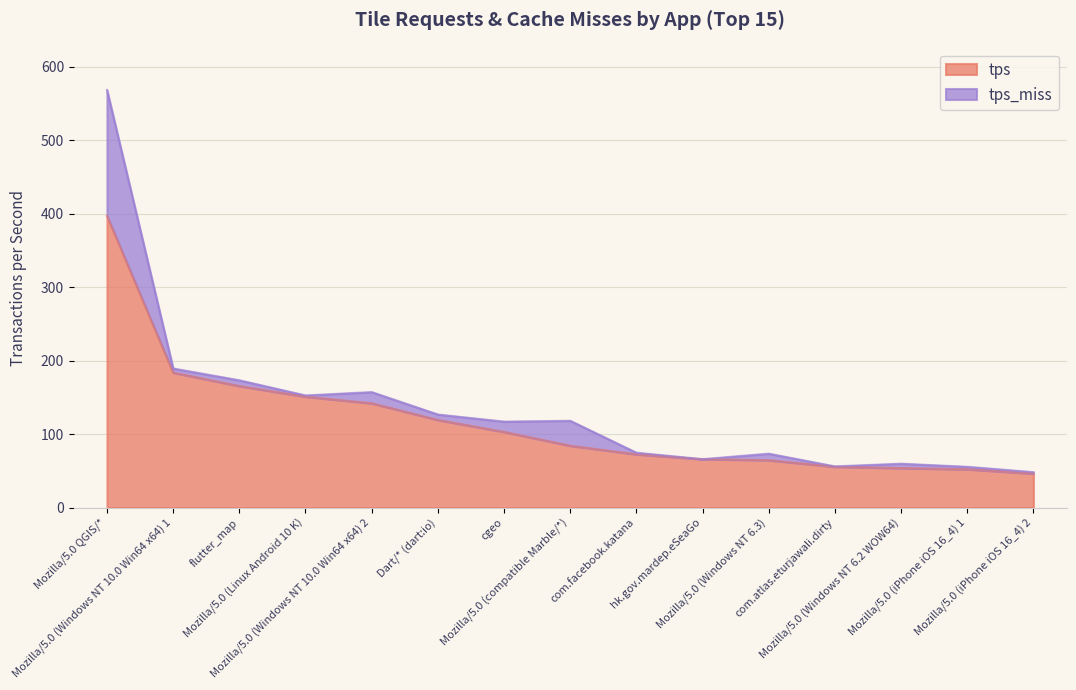

Where does the data first go above 84?

Mozilla/5.0 QGIS/*